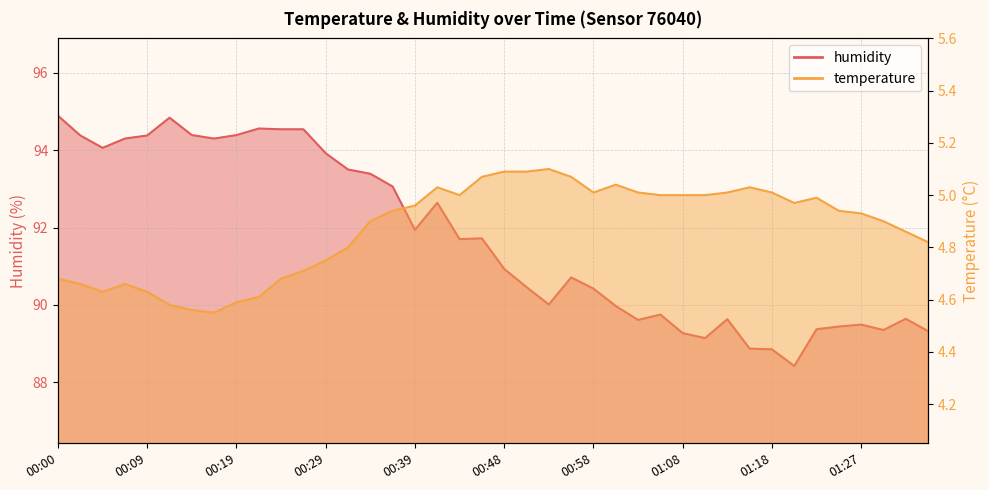

What is the sum of all temperature values?

194.9